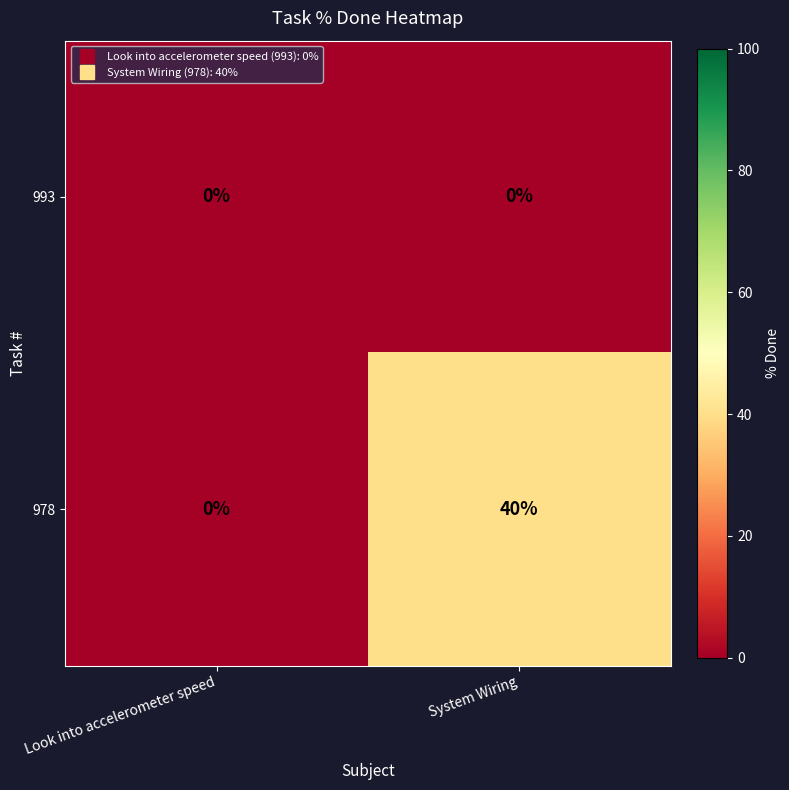

What is the difference between the highest and lowest values at System Wiring?

40